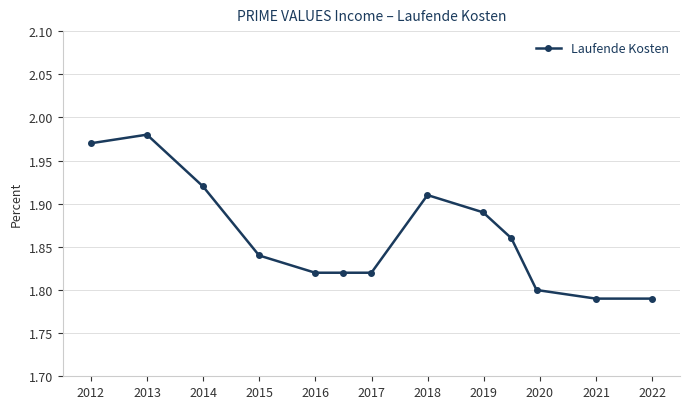

What is the sum of all values?

24.2